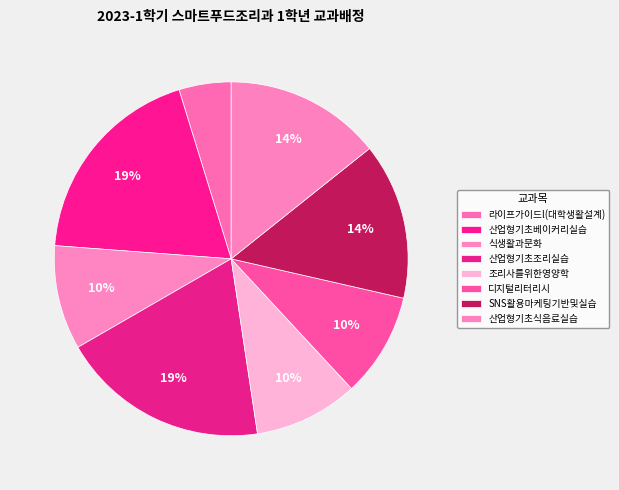

To the nearest percent, what percentage of the pie is 산업형기초조리실습?

19%